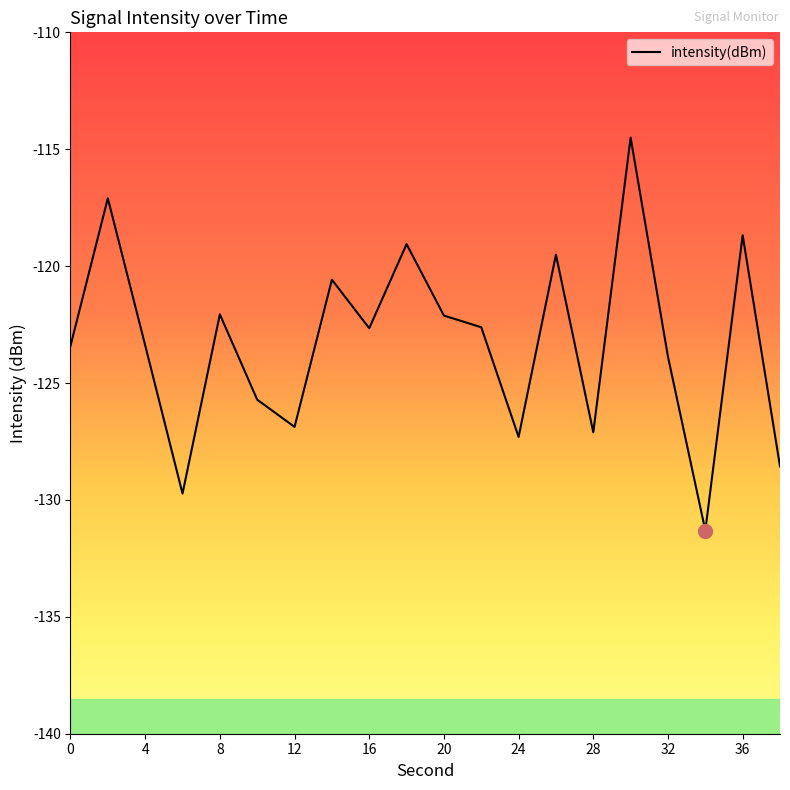

What is the maximum value shown in the chart?

-114.5